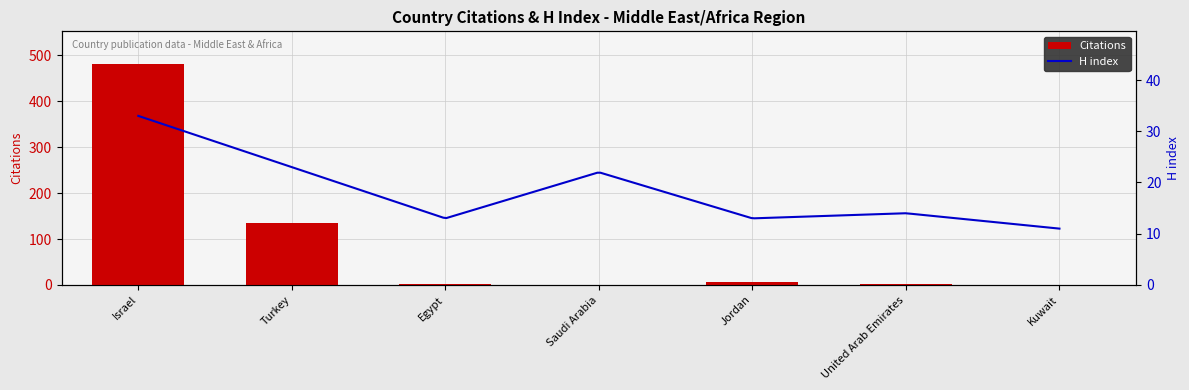

Is it true that the value at Saudi Arabia is -262?

False